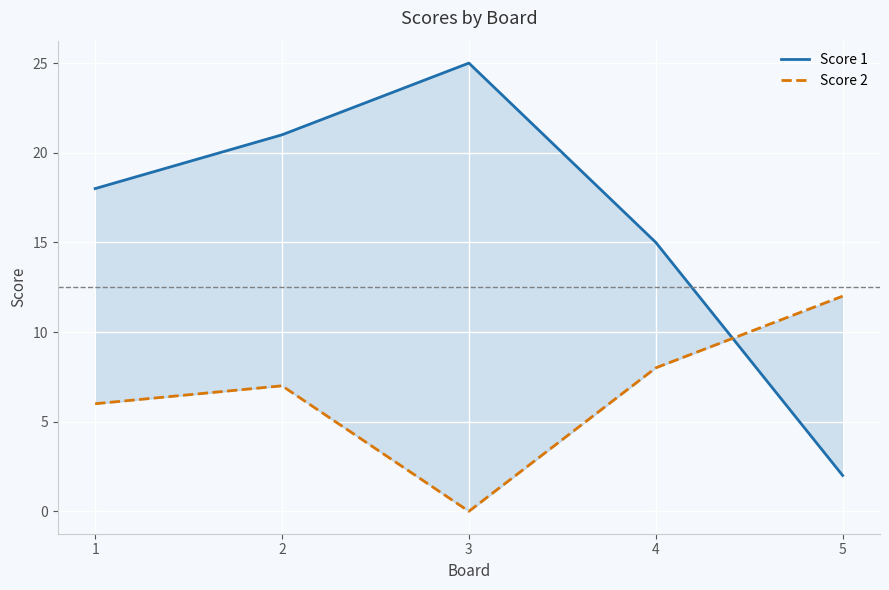

What is the average value of the Score 2 series?

7